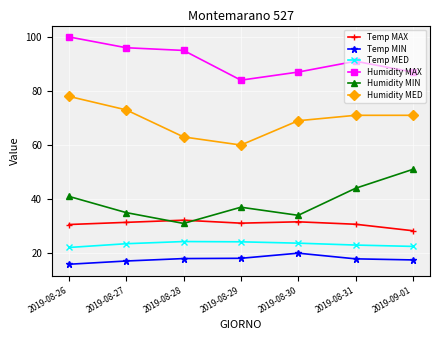

At which label does Temp MAX first exceed 31?

2019-08-27